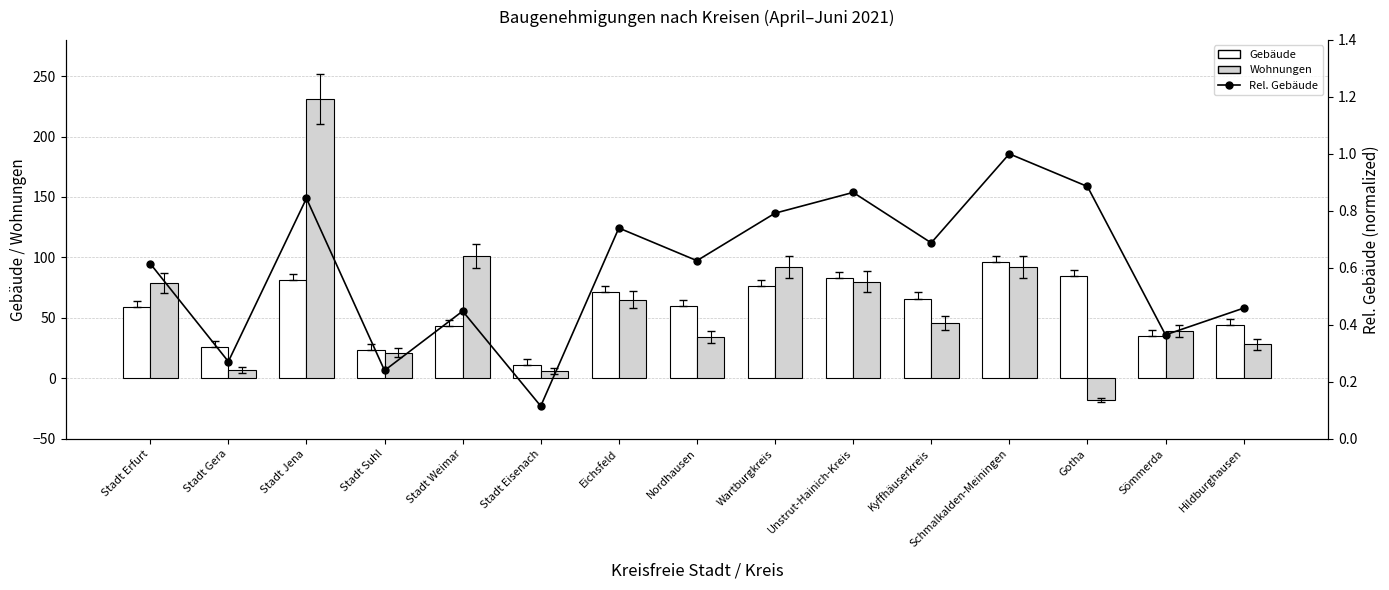

Reading left to right, transcribe all the data shown in this chart.

Gebäude: 59.0	26.0	81.0	23.0	43.0	11.0	71.0	60.0	76.0	83.0	66.0	96.0	85.0	35.0	44.0
Wohnungen: 79.0	7.0	231.0	21.0	101.0	6.0	65.0	34.0	92.0	80.0	46.0	92.0	-18.0	39.0	28.0
Rel. Gebäude: 0.6	0.3	0.8	0.2	0.4	0.1	0.7	0.6	0.8	0.9	0.7	1.0	0.9	0.4	0.5